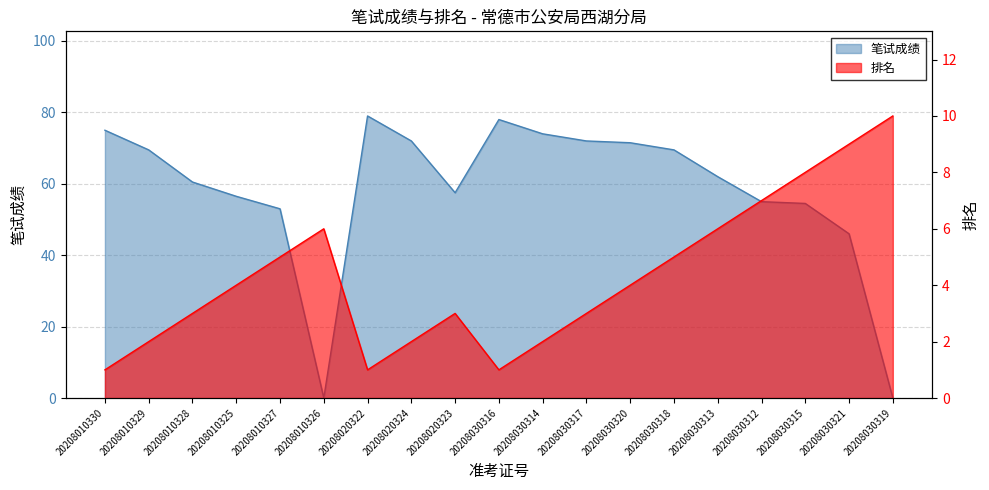

Reading right to left, what are all the values shown in this chart?

笔试成绩: 20208030319=0.0	20208030321=46.0	20208030315=54.5	20208030312=55.0	20208030313=62.0	20208030318=69.5	20208030320=71.5	20208030317=72.0	20208030314=74.0	20208030316=78.0	20208020323=57.5	20208020324=72.0	20208020322=79.0	20208010326=0.0	20208010327=53.0	20208010325=56.5	20208010328=60.5	20208010329=69.5	20208010330=75.0
排名: 20208030319=10.0	20208030321=9.0	20208030315=8.0	20208030312=7.0	20208030313=6.0	20208030318=5.0	20208030320=4.0	20208030317=3.0	20208030314=2.0	20208030316=1.0	20208020323=3.0	20208020324=2.0	20208020322=1.0	20208010326=6.0	20208010327=5.0	20208010325=4.0	20208010328=3.0	20208010329=2.0	20208010330=1.0